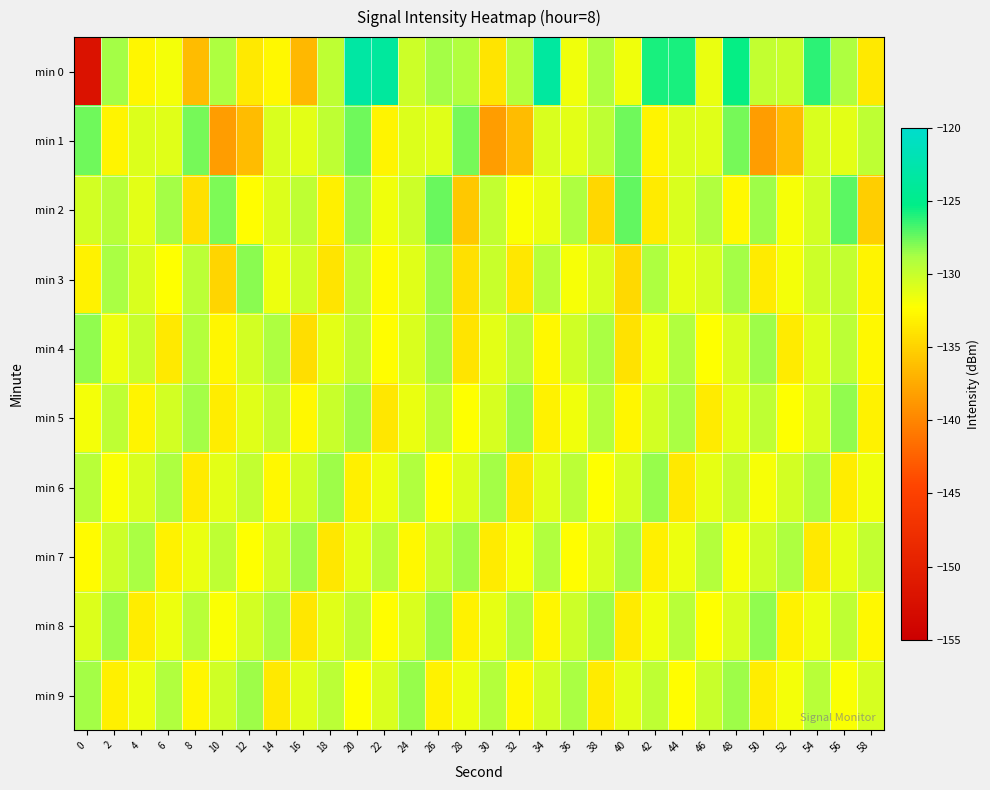

What is the spread (max minus min) of values at 28?

7.9